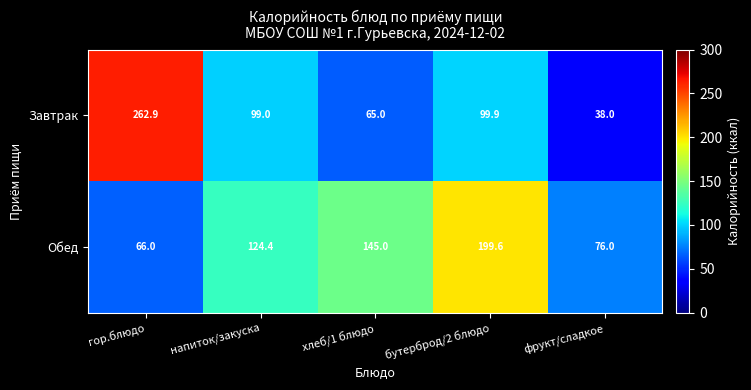

What is the maximum value shown in the chart?

262.9